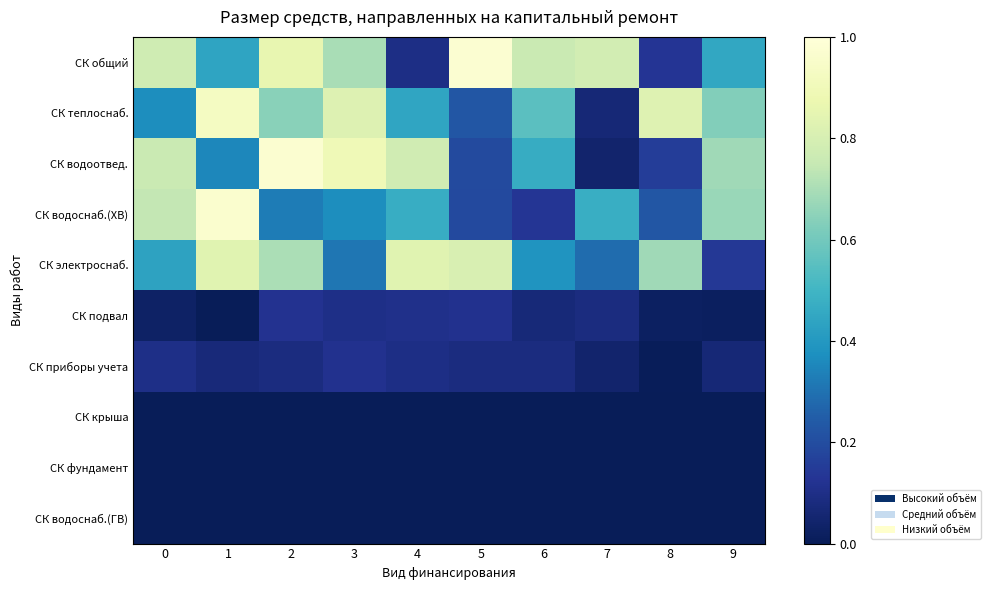

At how many categories does at least one series exceed 0?

10